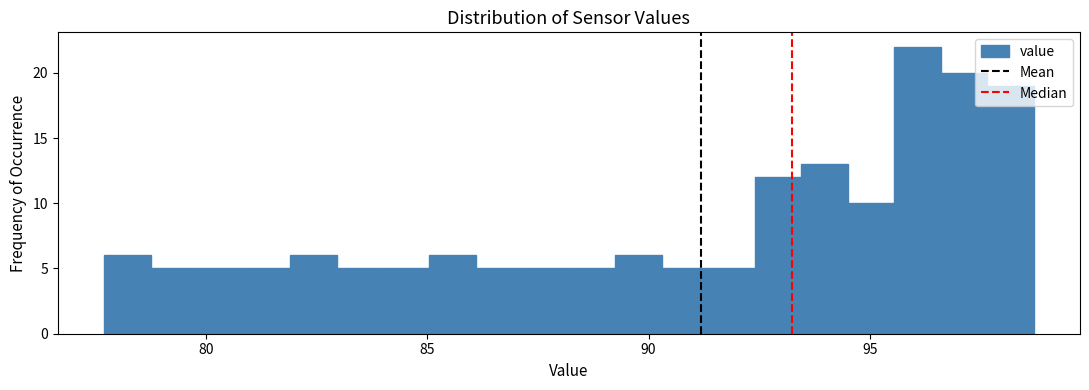

Around what value on the x-axis is the tallest bar? Give the approximate position of its centre, as read against the axis.

96.0